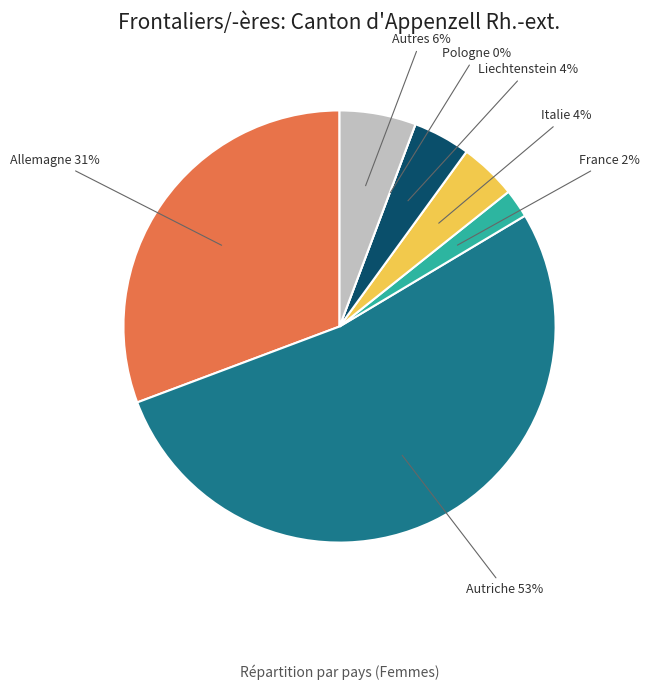

Approximately how many times larger is the value at Autriche compared to France?

24.7